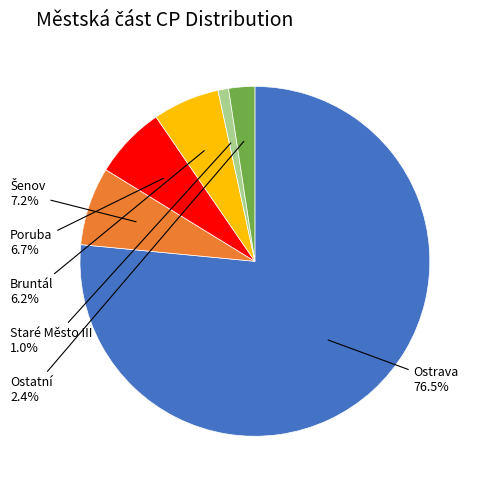

Count the number of slices in the pie.

6